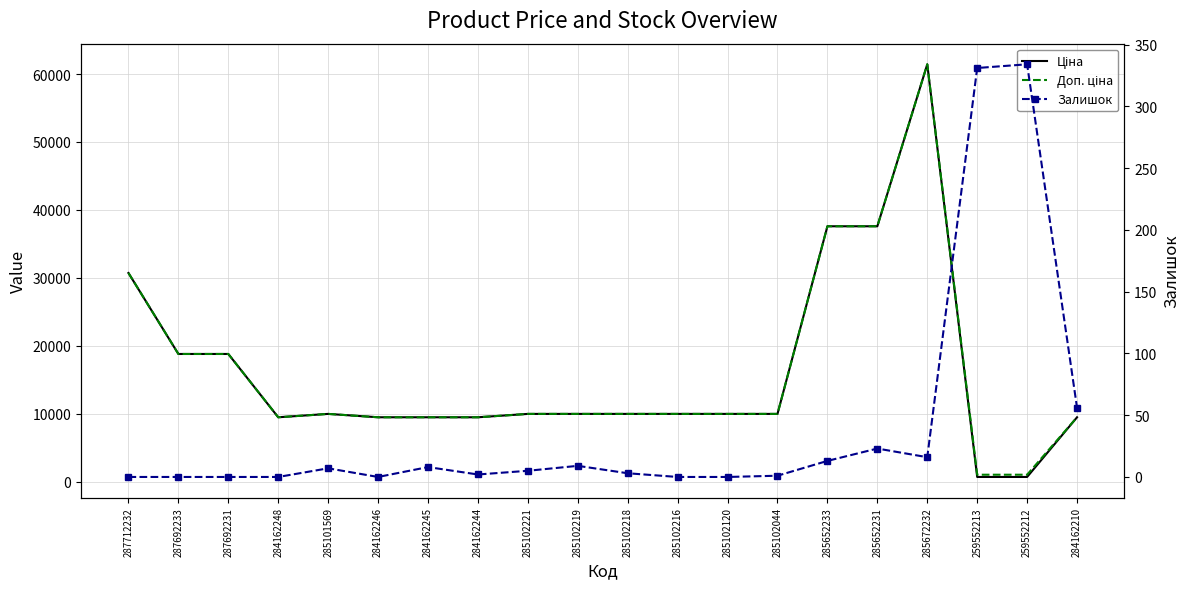

True or false: Залишок and Ціна cross at least once.

False